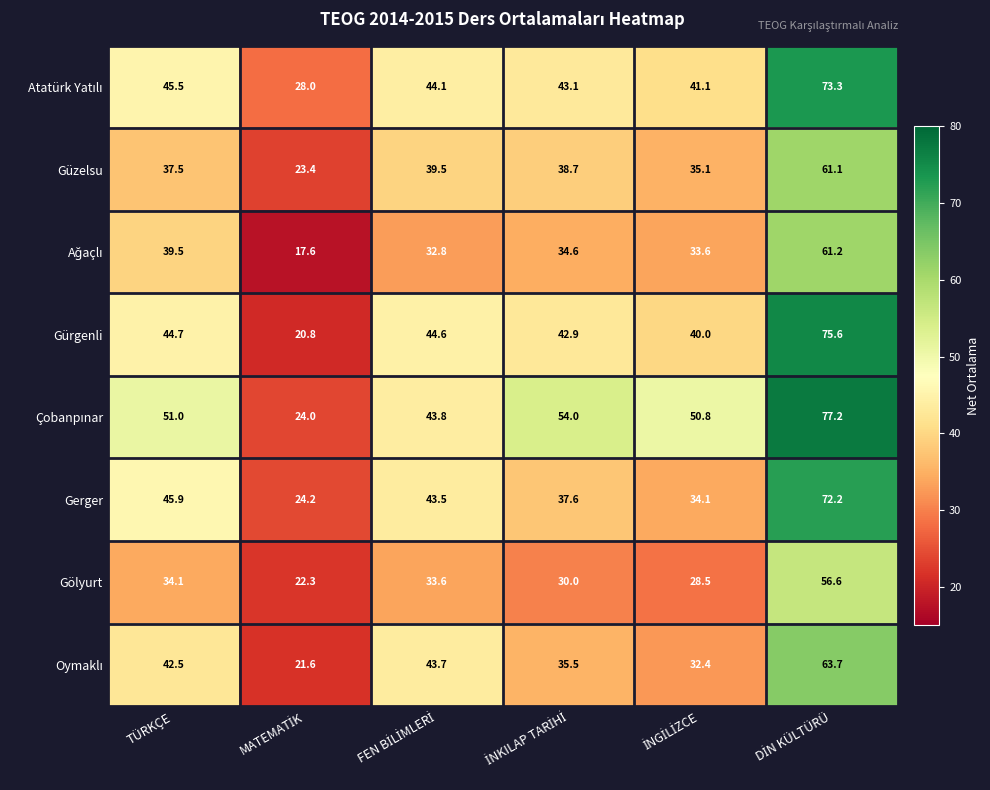

What is the highest value of the Gürgenli series?

75.6